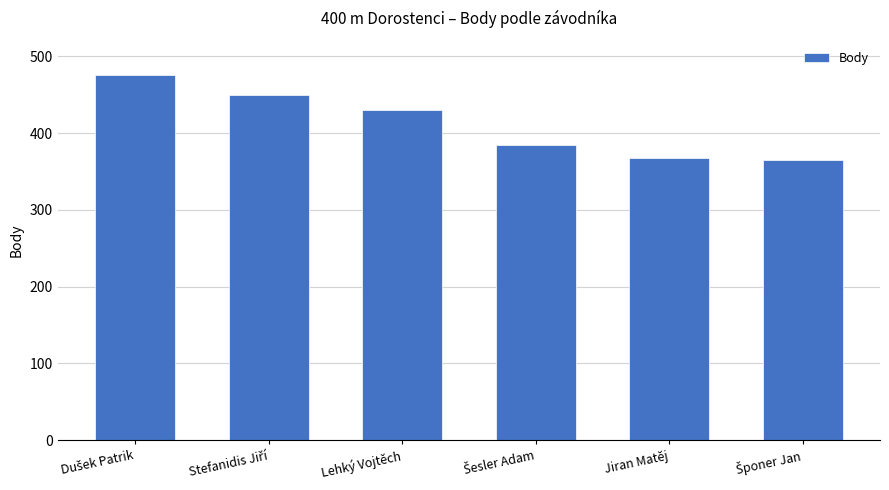

What is the value of the 2nd bar from the left?

450